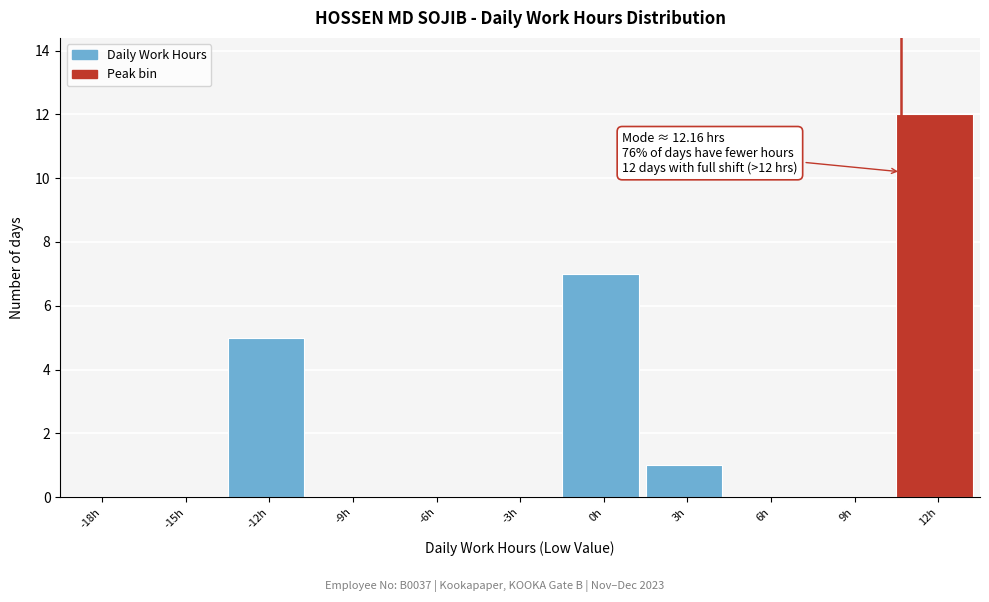

What is the sum of all values?

25